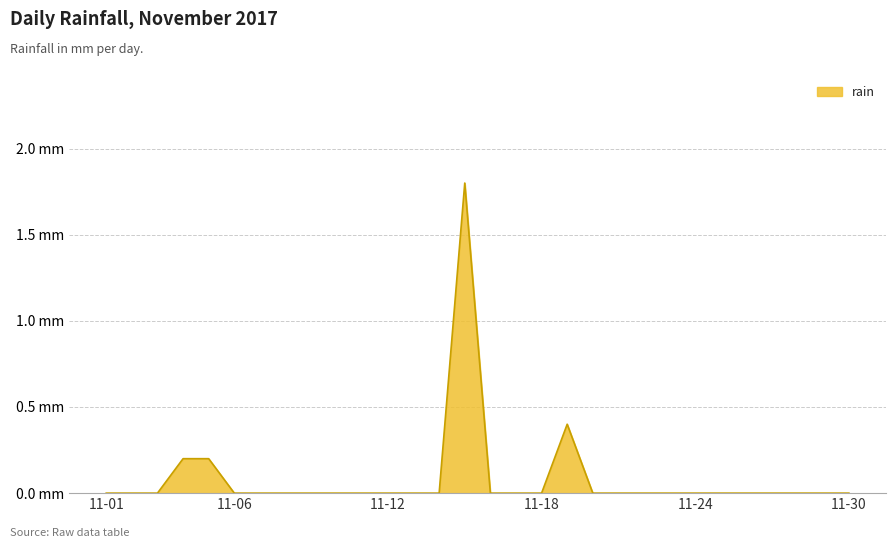

Does the chart display data point markers on the line(s)?

No